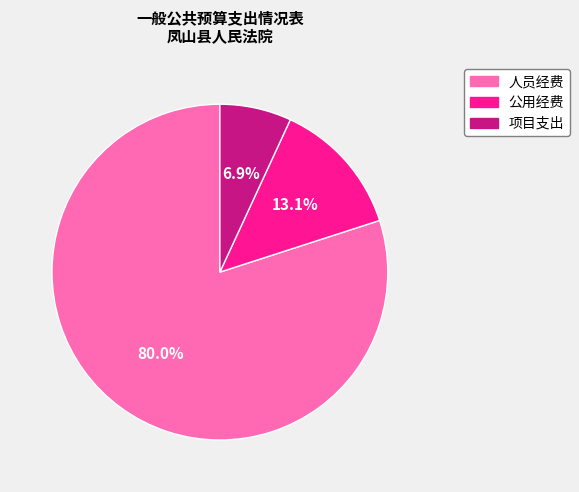

Is there a majority slice in this chart?

Yes